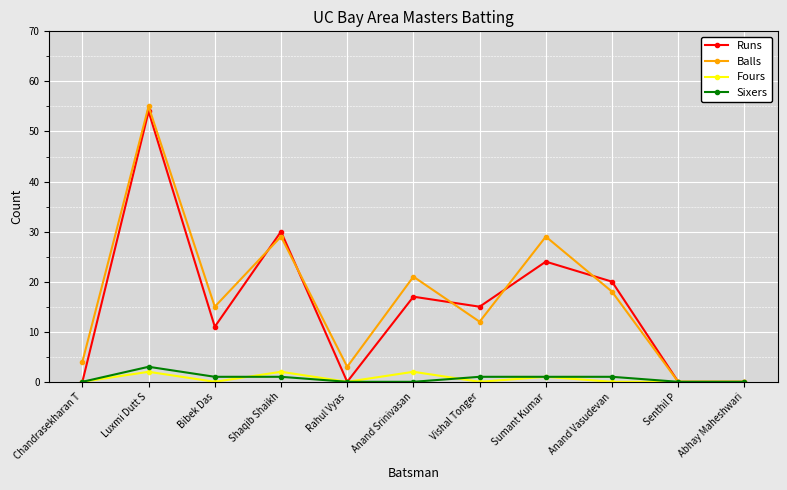

At which category does the chart reach its peak across all series?

Luxmi Dutt S